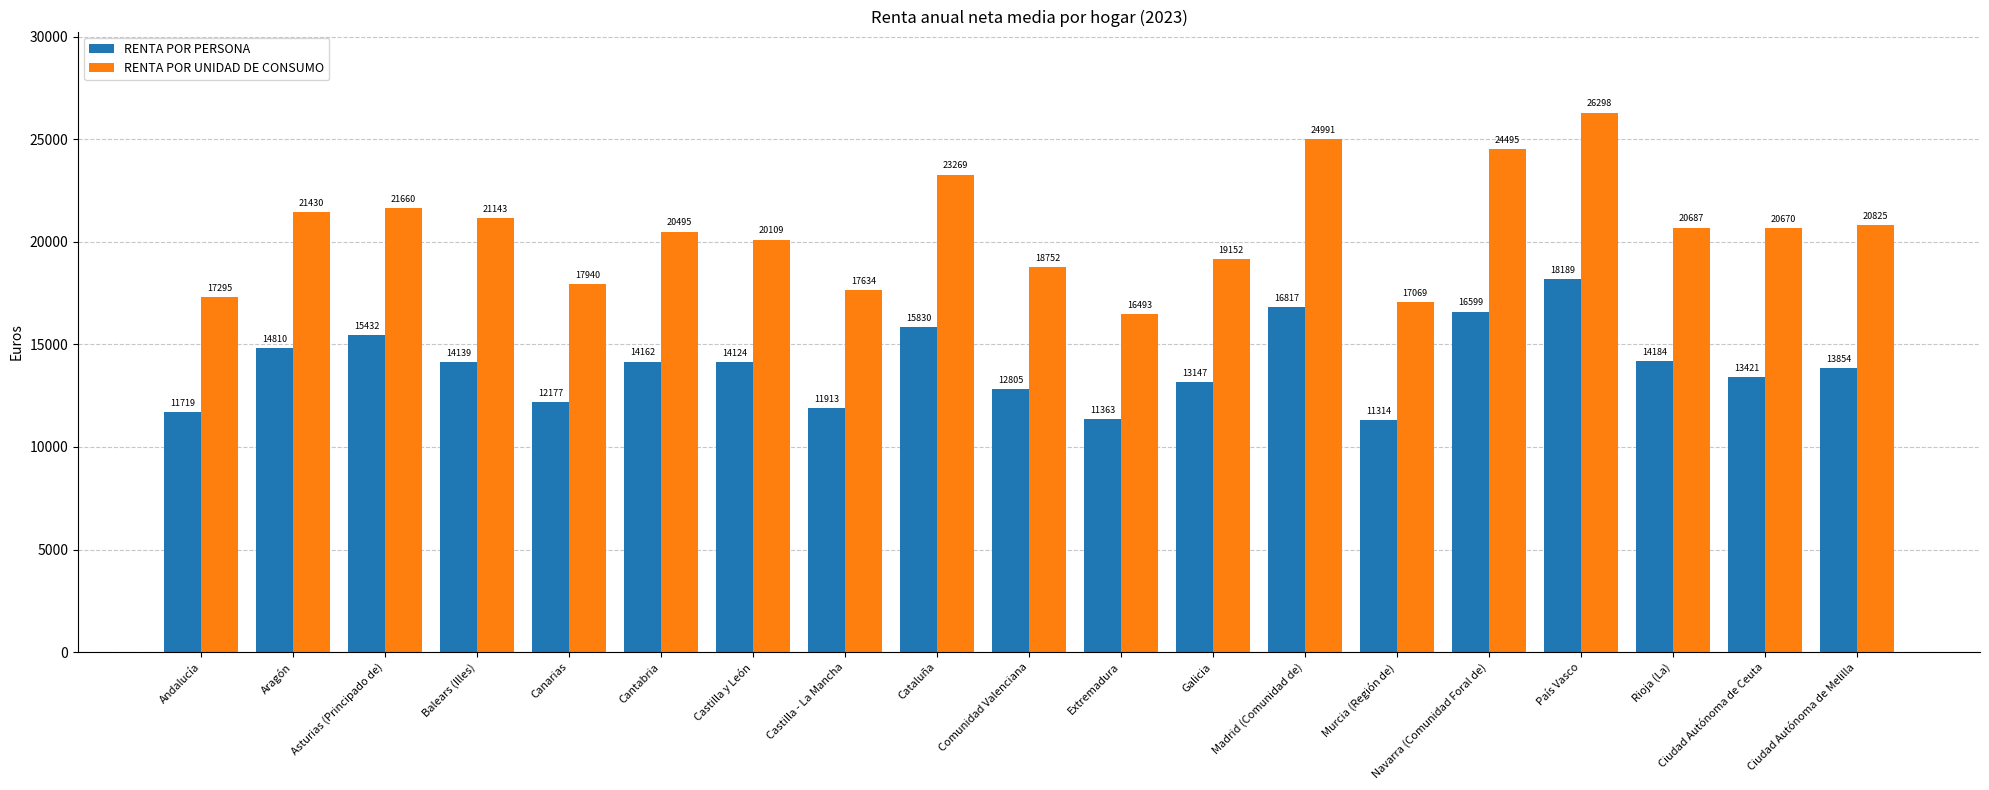

Reading left to right, list all the values displayed in this chart.

RENTA POR PERSONA: Andalucía=11719	Aragón=14810	Asturias (Principado de)=15432	Balears (Illes)=14139	Canarias=12177	Cantabria=14162	Castilla y León=14124	Castilla - La Mancha=11913	Cataluña=15830	Comunidad Valenciana=12805	Extremadura=11363	Galicia=13147	Madrid (Comunidad de)=16817	Murcia (Región de)=11314	Navarra (Comunidad Foral de)=16599	País Vasco=18189	Rioja (La)=14184	Ciudad Autónoma de Ceuta=13421	Ciudad Autónoma de Melilla=13854
RENTA POR UNIDAD DE CONSUMO: Andalucía=17295	Aragón=21430	Asturias (Principado de)=21660	Balears (Illes)=21143	Canarias=17940	Cantabria=20495	Castilla y León=20109	Castilla - La Mancha=17634	Cataluña=23269	Comunidad Valenciana=18752	Extremadura=16493	Galicia=19152	Madrid (Comunidad de)=24991	Murcia (Región de)=17069	Navarra (Comunidad Foral de)=24495	País Vasco=26298	Rioja (La)=20687	Ciudad Autónoma de Ceuta=20670	Ciudad Autónoma de Melilla=20825